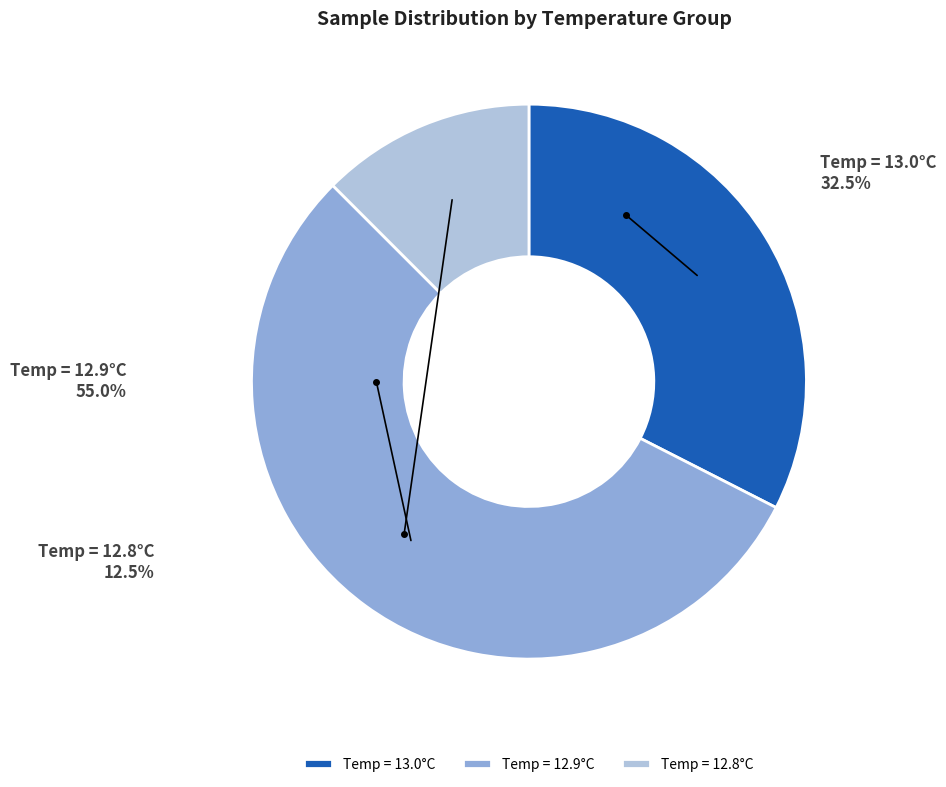

How many slices are in this pie chart?

3